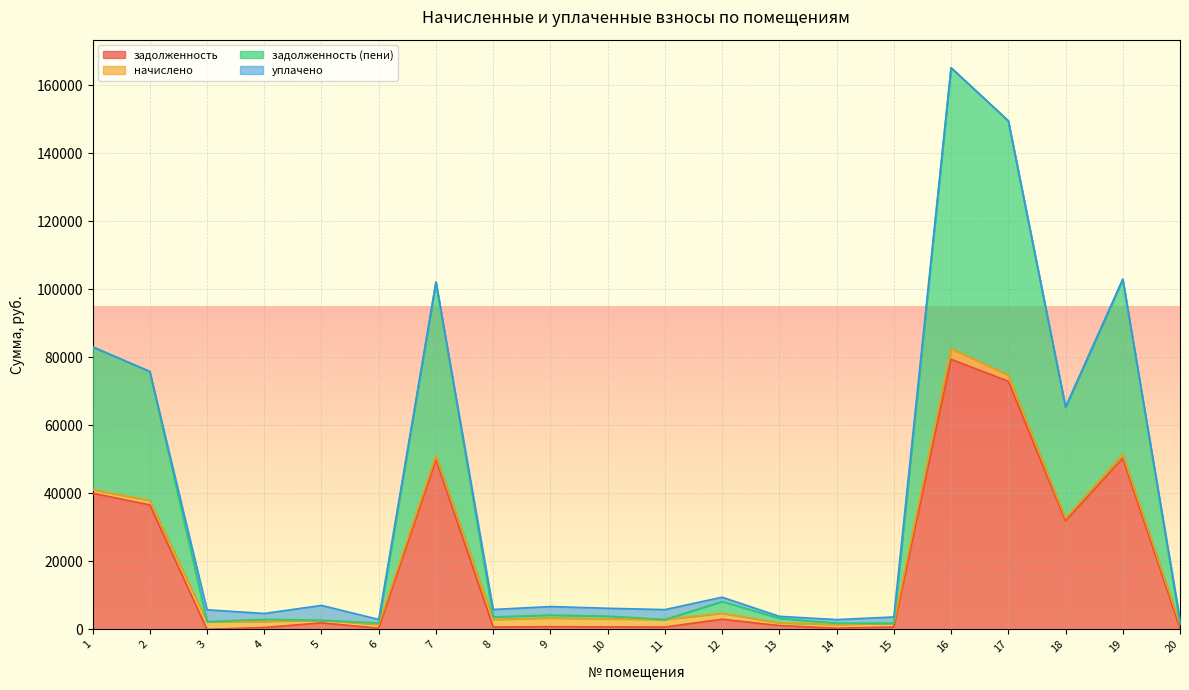

What is the difference between the second highest and second lowest values in the задолженность series?

72604.6